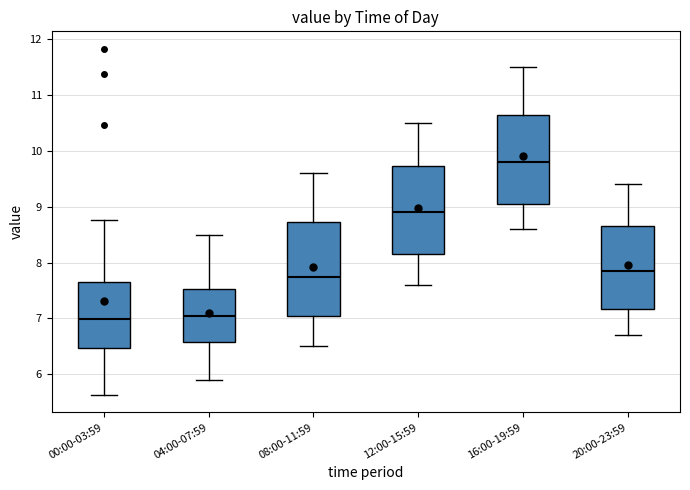

Where does the lower whisker of the box for 12:00-15:59 end on the y-axis? The values are not printed on the chart, so give them approximately, as read against the axis.

7.6